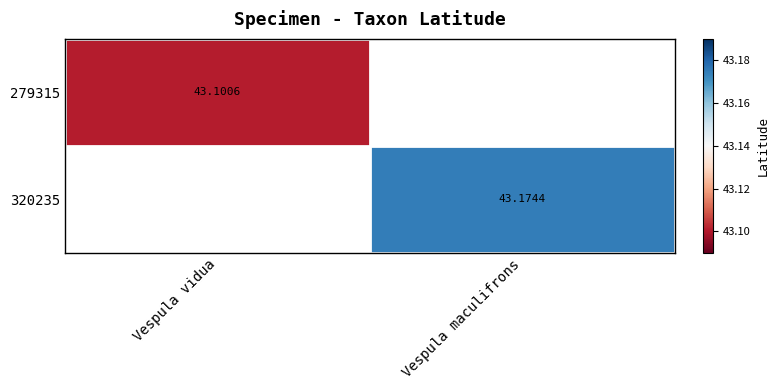

Where does the 320235 series first go above 43?

Vespula maculifrons